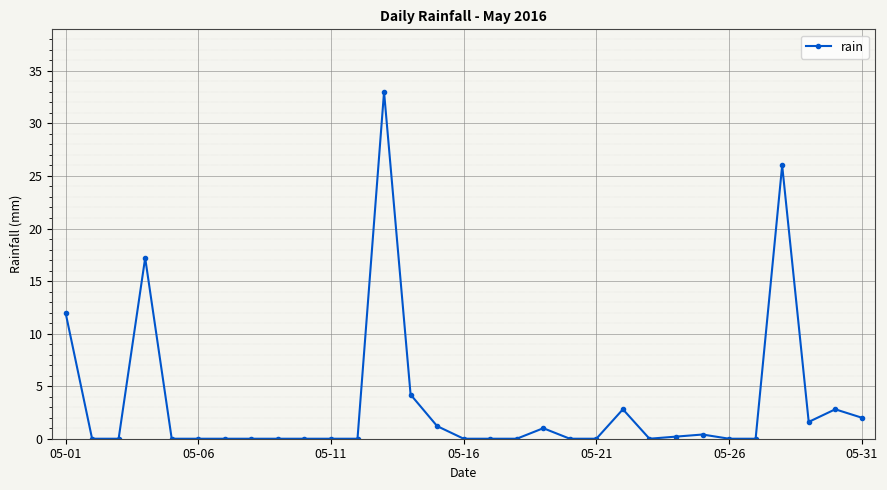

What is the sum of all values?

104.4